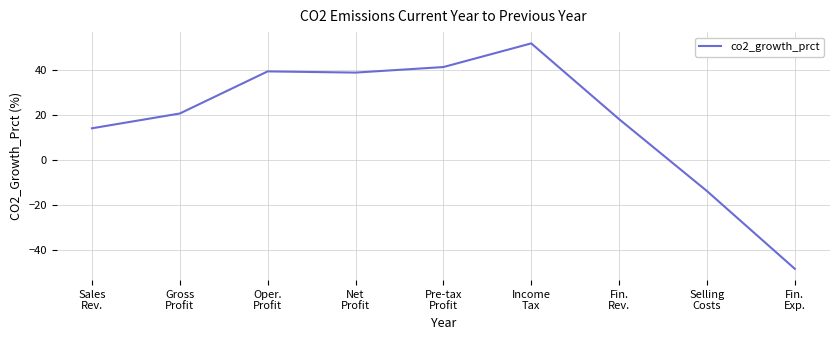

What is the difference between the maximum and second lowest values?

65.8